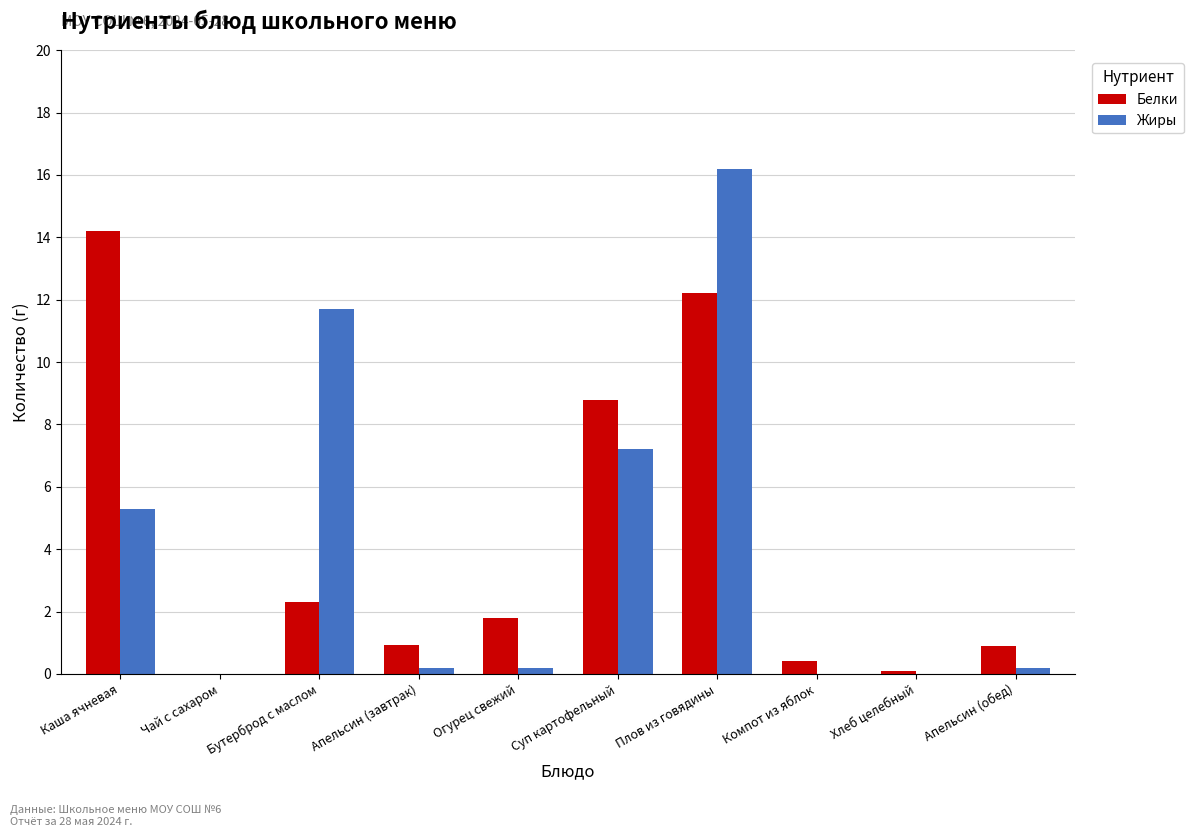

Which category has the highest value across all series?

Плов из говядины